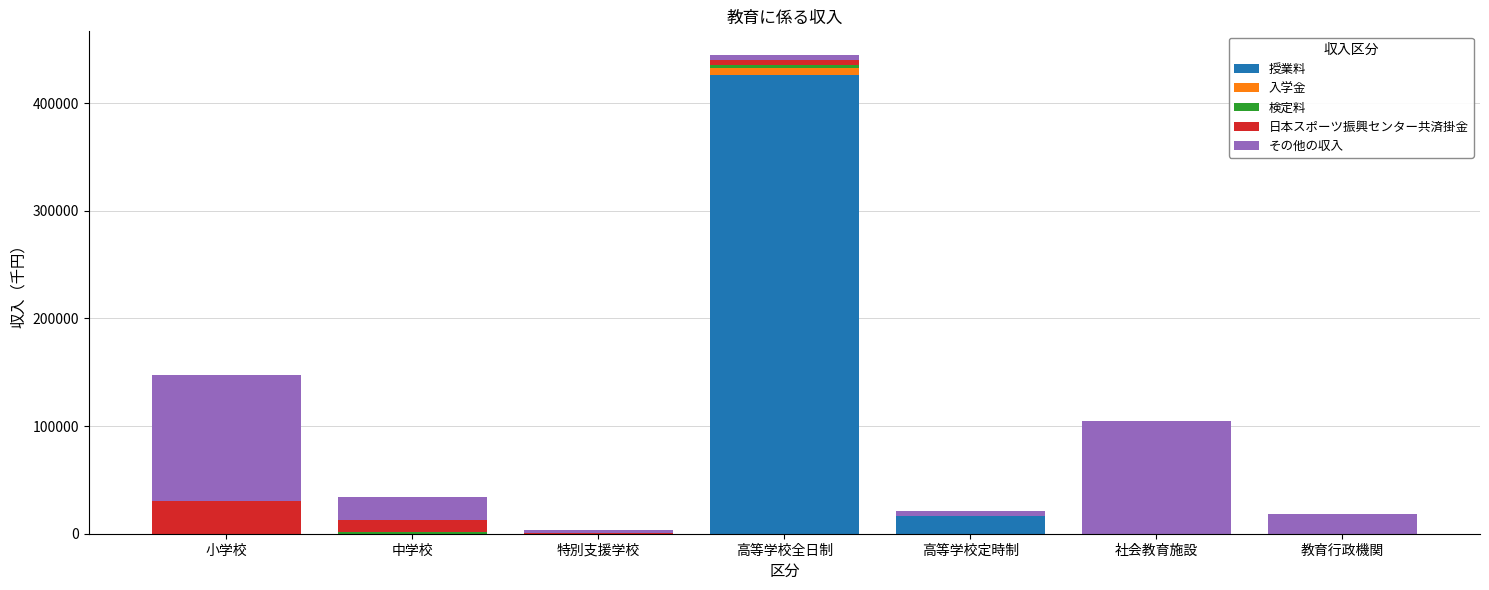

Does the chart contain stacked bars?

Yes